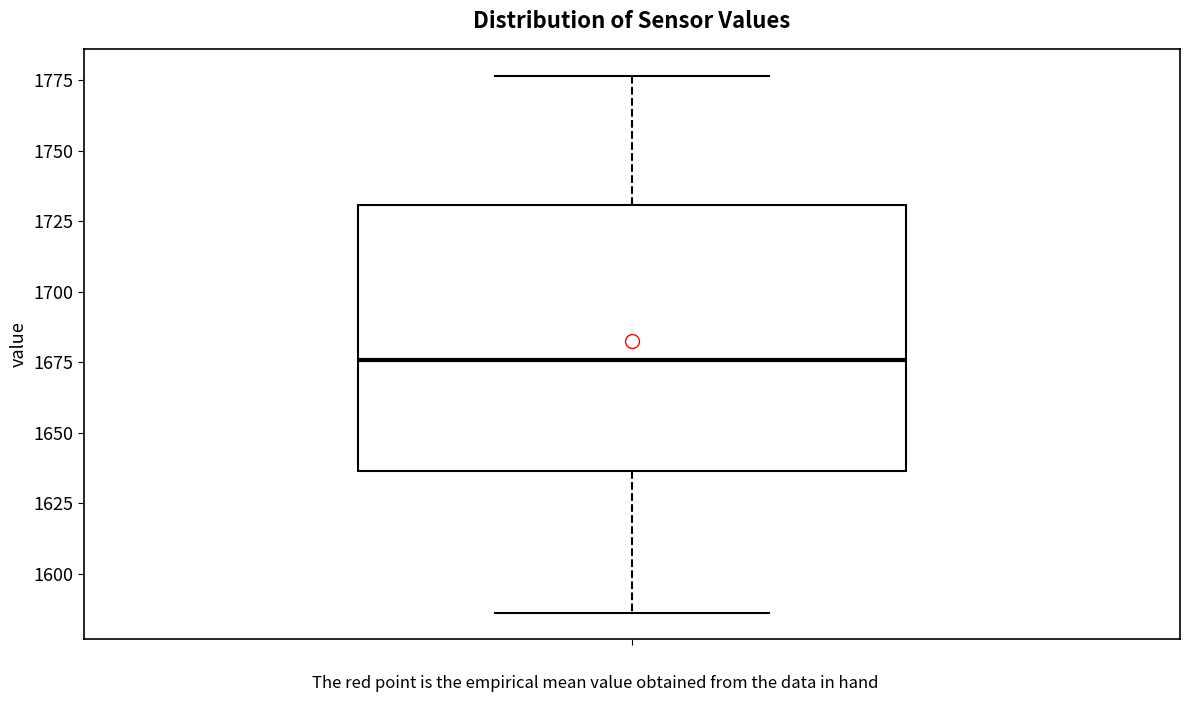

Transcribe this box plot: give where the median line is, the range the box spans, and where the two whiskers end, as read against the y-axis. The values are not printed on the chart, so give them approximately, as read against the axis.

median 1675, box 1635 to 1730, whiskers 1585 to 1775